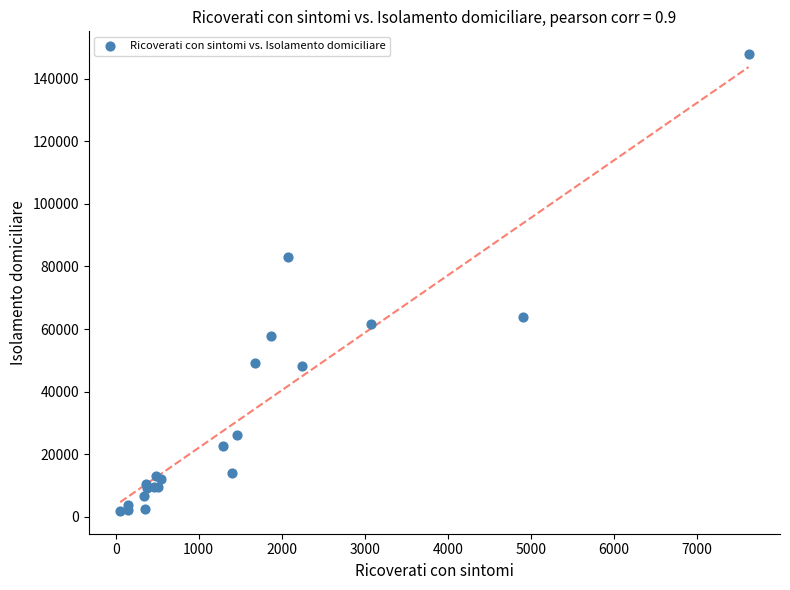

What Y value in the scatter plot is closest to 74855?

82982